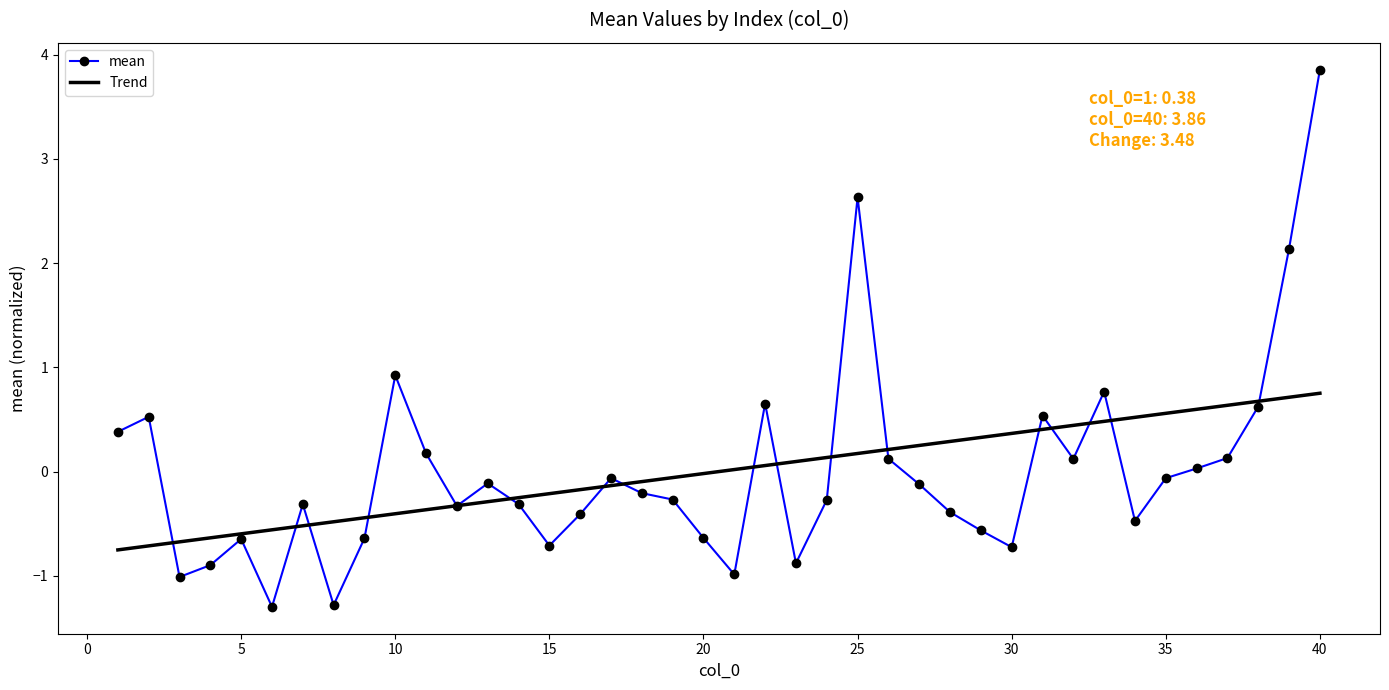

True or false: mean and Trend cross at least once.

True